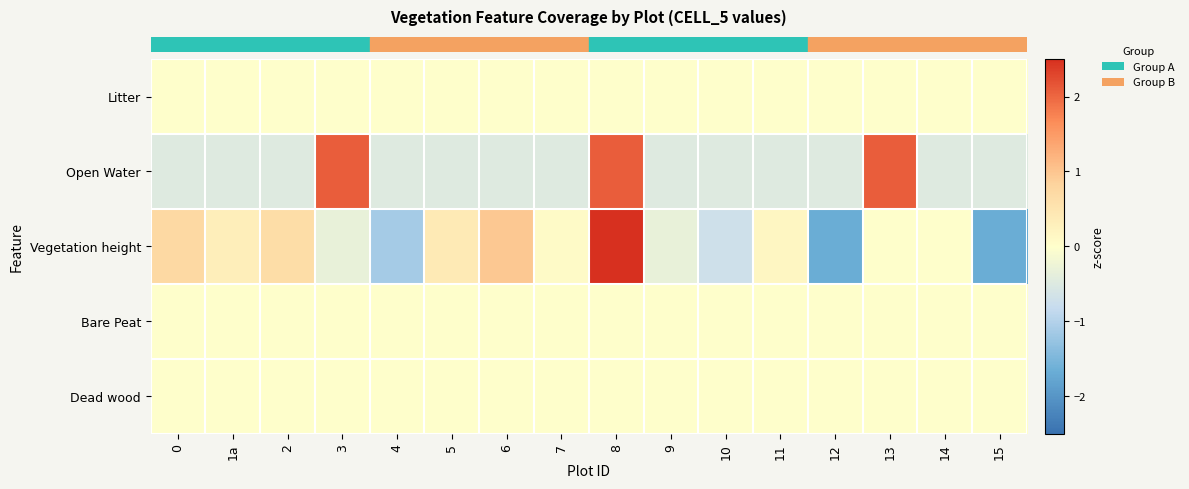

At how many categories does at least one series exceed -1?

16